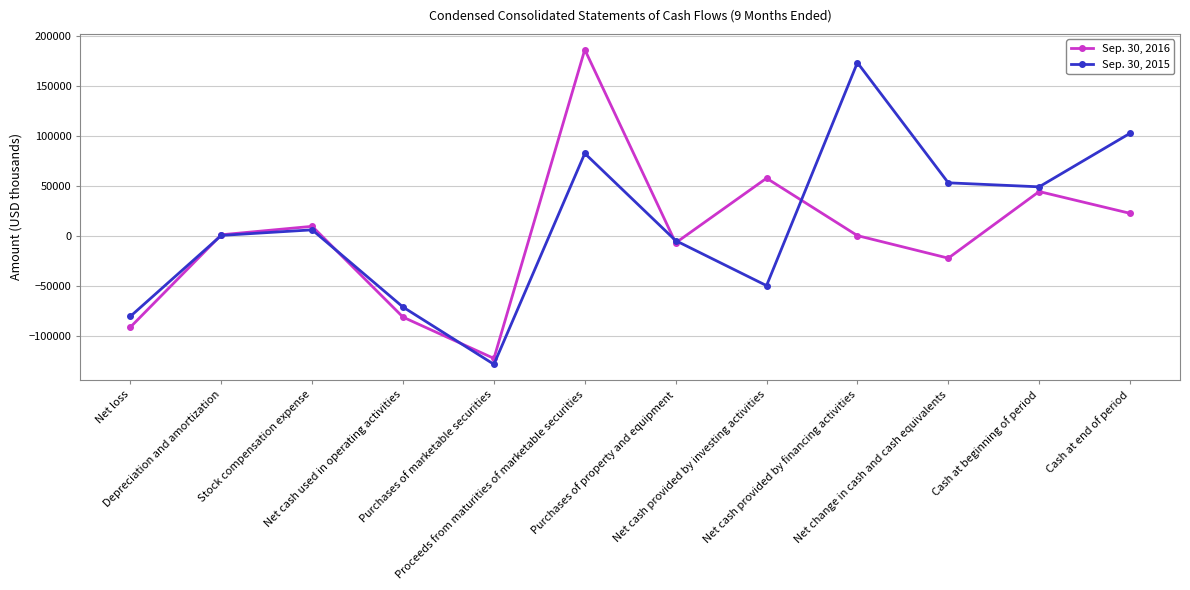

Which series ends up on top after the final intersection of Sep. 30, 2016 and Sep. 30, 2015?

Sep. 30, 2015